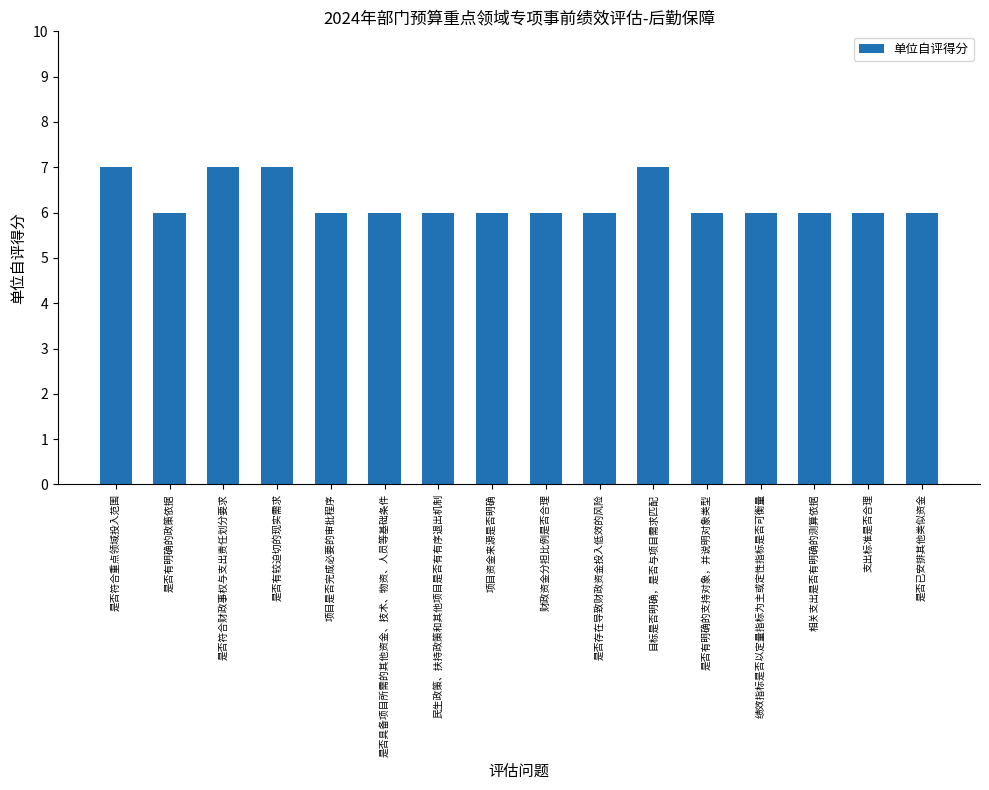

What is the minimum value shown in the chart?

6